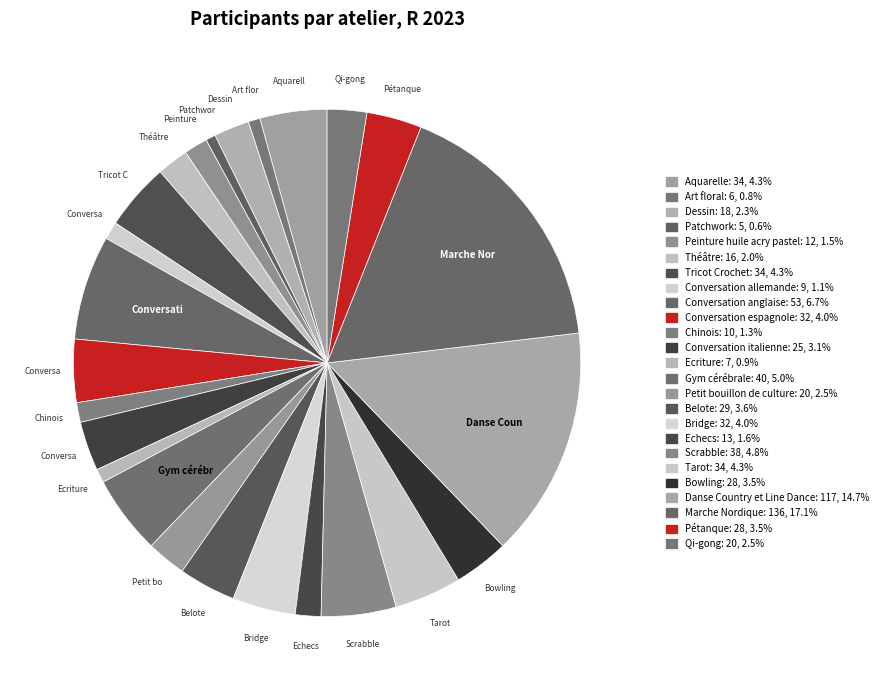

Count the number of slices in the pie.

25